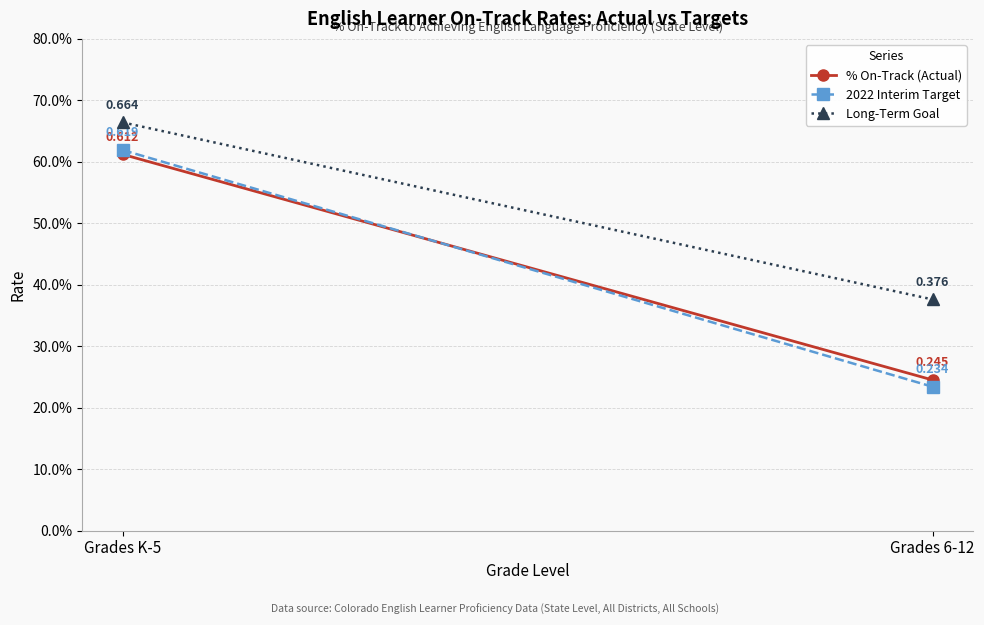

What is the maximum value for 2022 Interim Target?

0.6